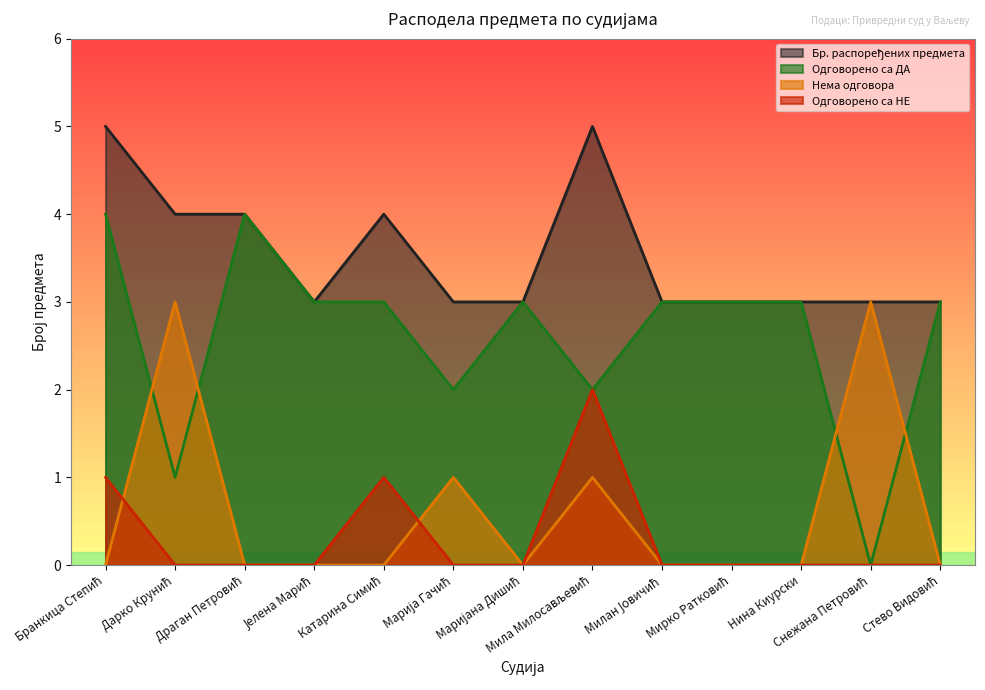

Where is the first local maximum for Одговорено са НЕ?

Катарина Симић